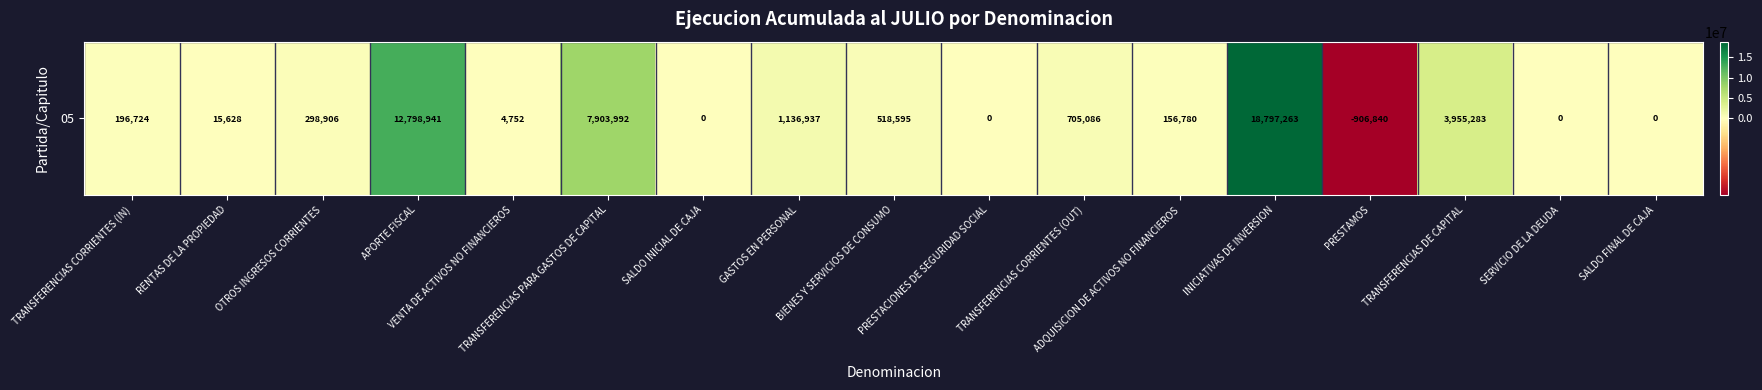

Rank the categories by value from highest to lowest.

INICIATIVAS DE INVERSION, APORTE FISCAL, TRANSFERENCIAS PARA GASTOS DE CAPITAL, TRANSFERENCIAS DE CAPITAL, GASTOS EN PERSONAL, TRANSFERENCIAS CORRIENTES (OUT), BIENES Y SERVICIOS DE CONSUMO, OTROS INGRESOS CORRIENTES, TRANSFERENCIAS CORRIENTES (IN), ADQUISICION DE ACTIVOS NO FINANCIEROS, RENTAS DE LA PROPIEDAD, VENTA DE ACTIVOS NO FINANCIEROS, SALDO INICIAL DE CAJA, PRESTACIONES DE SEGURIDAD SOCIAL, SERVICIO DE LA DEUDA, SALDO FINAL DE CAJA, PRESTAMOS